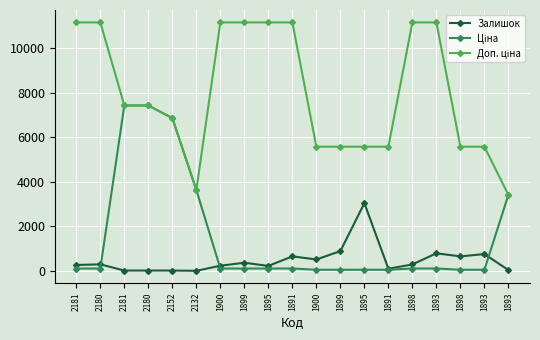

True or false: Залишок has a value of 9.0 at 2132.

True